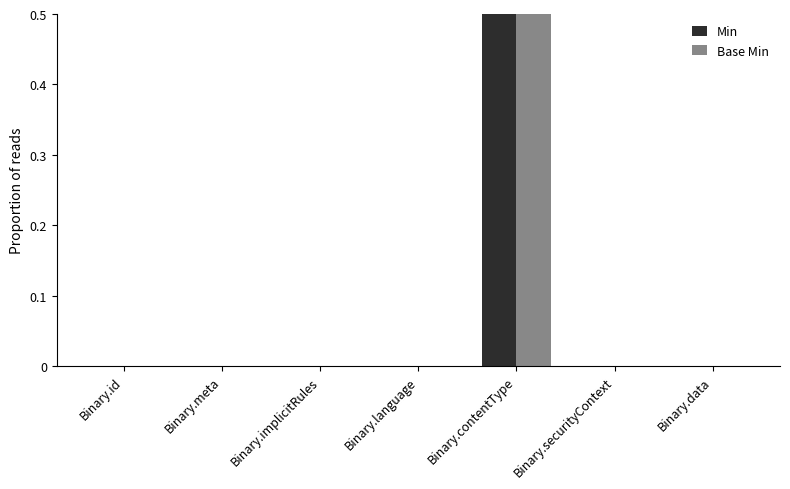

Reading left to right, extract all data points from this chart.

Min: Binary.id=0	Binary.meta=0	Binary.implicitRules=0	Binary.language=0	Binary.contentType=1	Binary.securityContext=0	Binary.data=0
Base Min: Binary.id=0	Binary.meta=0	Binary.implicitRules=0	Binary.language=0	Binary.contentType=1	Binary.securityContext=0	Binary.data=0